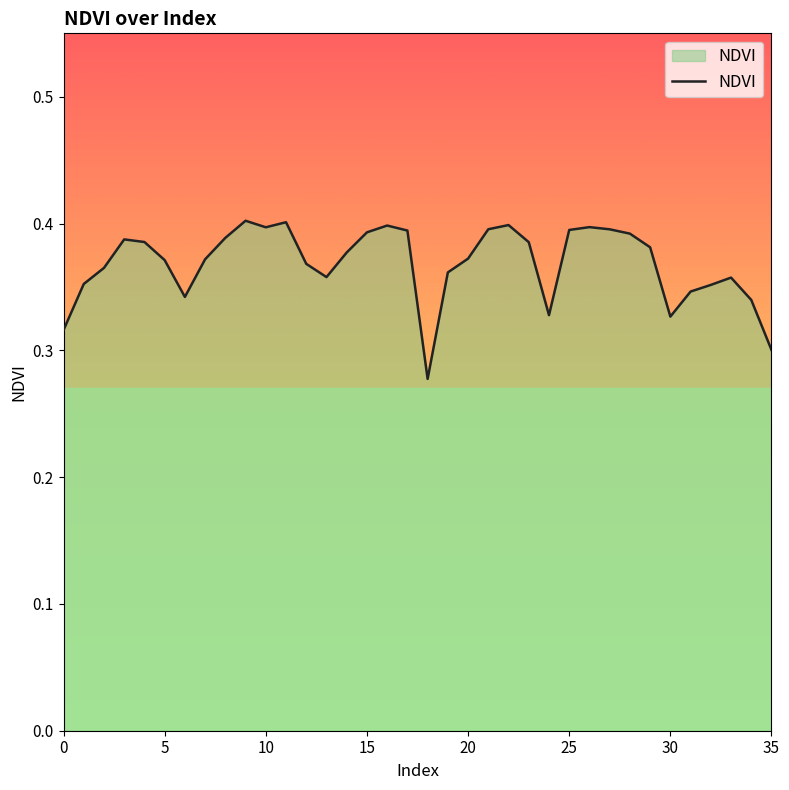

What is the value of the 25th point from the left?

0.3